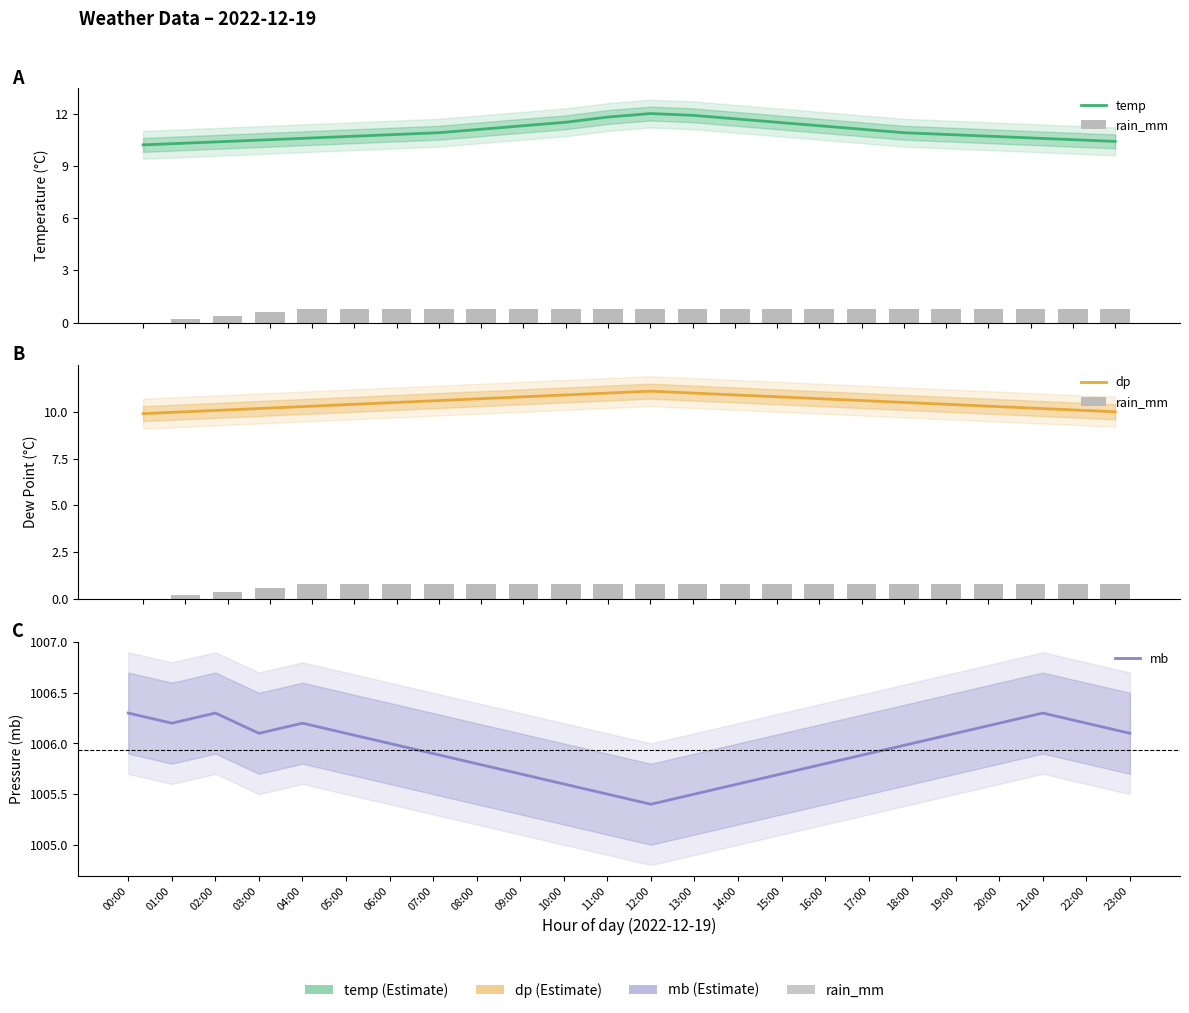

Count the rain_mm values in the range 0 to 1.

24